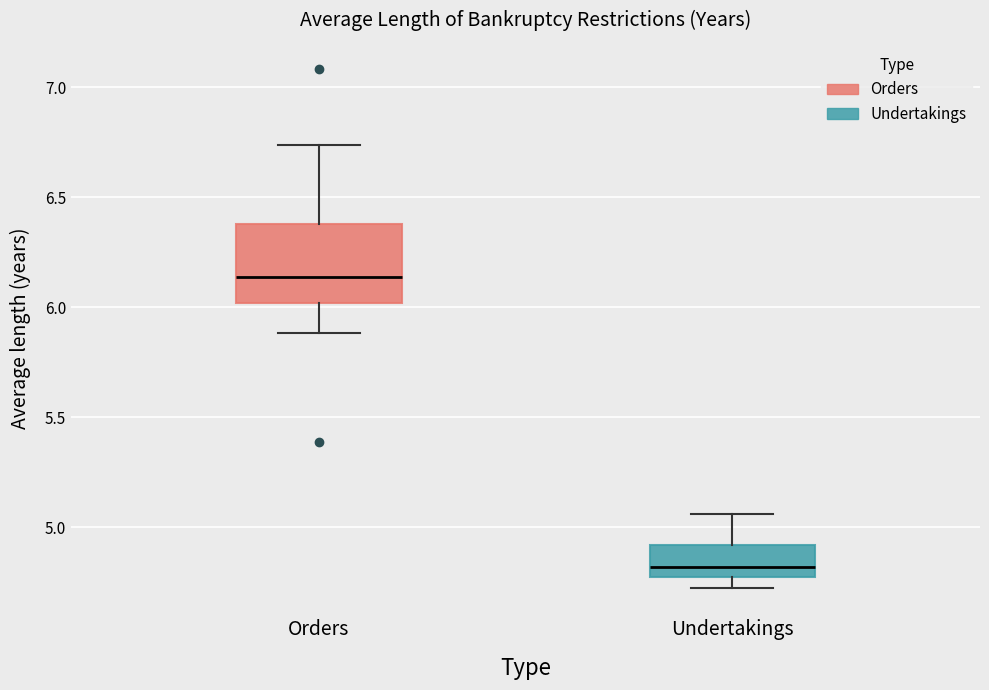

Reading left to right, transcribe this box plot: for each box, give where its median line is, the range the box spans, and where its two whiskers end, as read against the y-axis. The values are not printed on the chart, so give them approximately, as read against the axis.

Orders: median 6.15, box 6.00 to 6.40, whiskers 5.90 to 6.75
Undertakings: median 4.80, box 4.75 to 4.90, whiskers 4.70 to 5.05